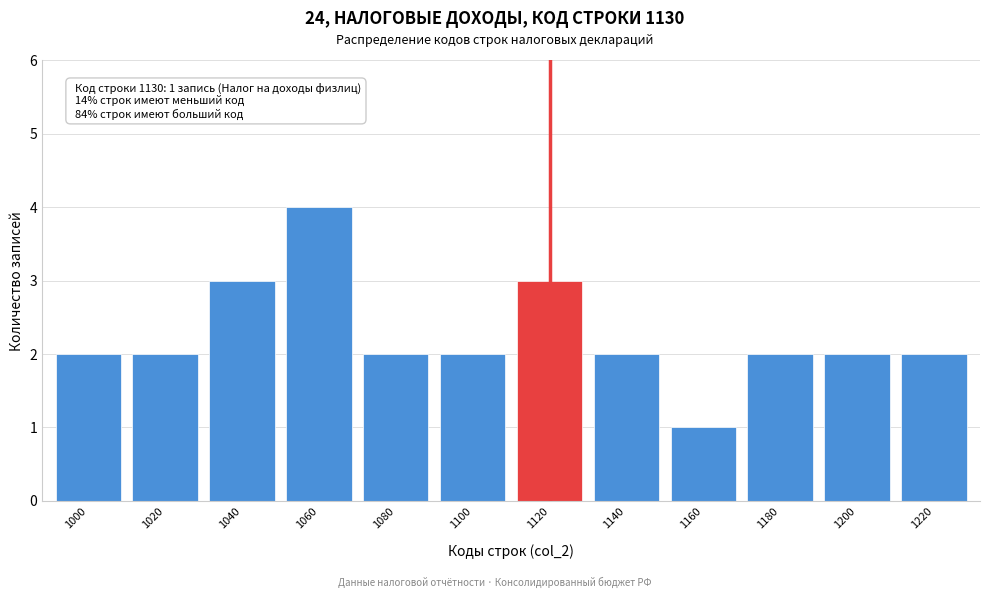

Reading left to right, transcribe all the data shown in this chart.

2	2	3	4	2	2	3	2	1	2	2	2